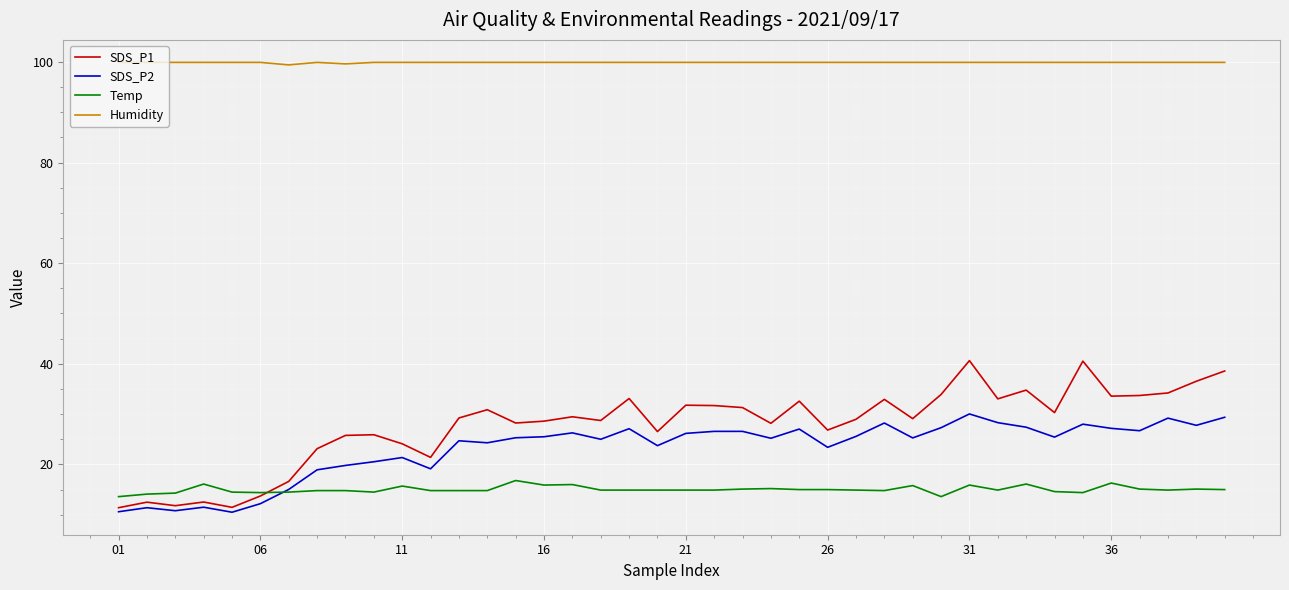

What is the lowest value of the SDS_P2 series?

10.5